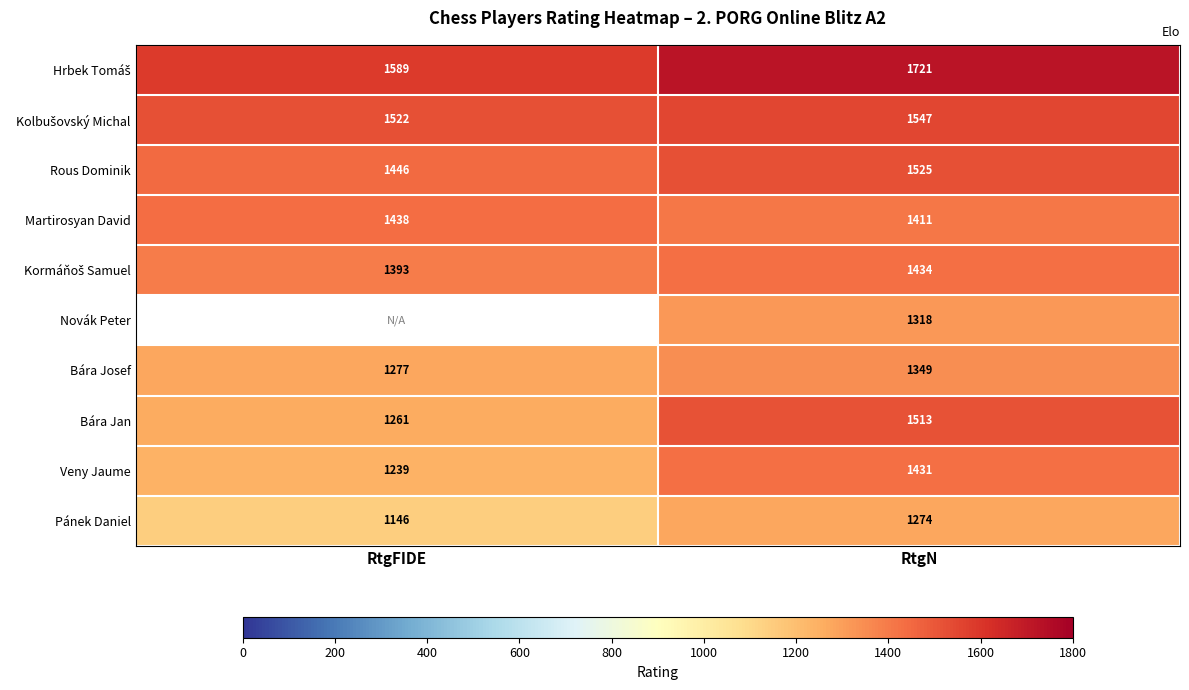

What is the greatest value displayed?

1721.0